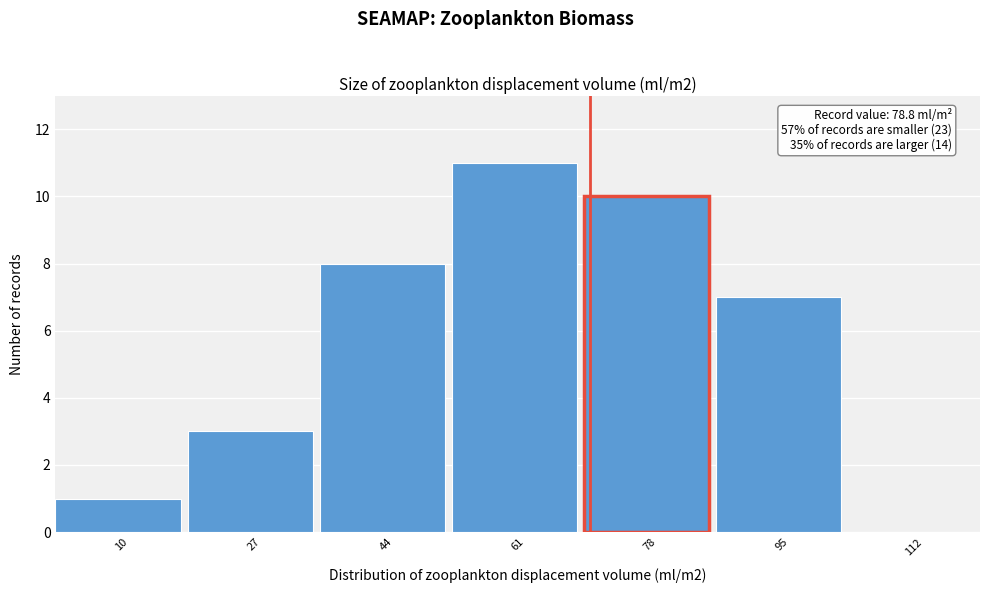

Reading left to right, what are all the values shown in this chart?

10=1	27=3	44=8	61=11	78=10	95=7	112=0